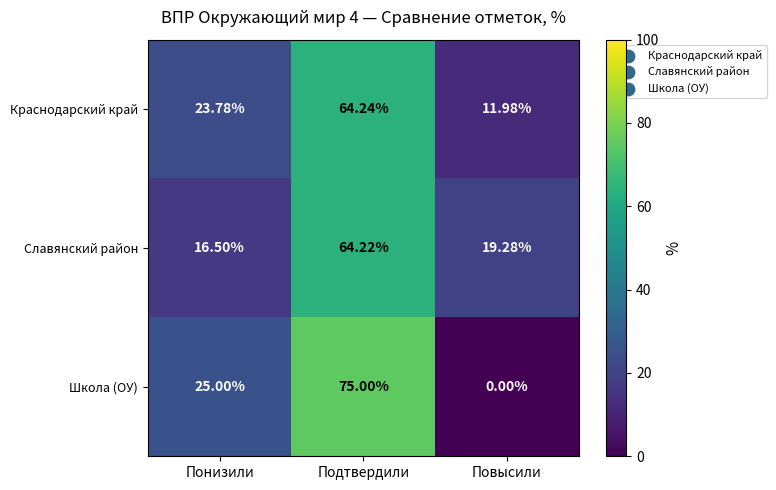

Is the value of Славянский район at Понизили greater than the value of Краснодарский край at Повысили?

Yes